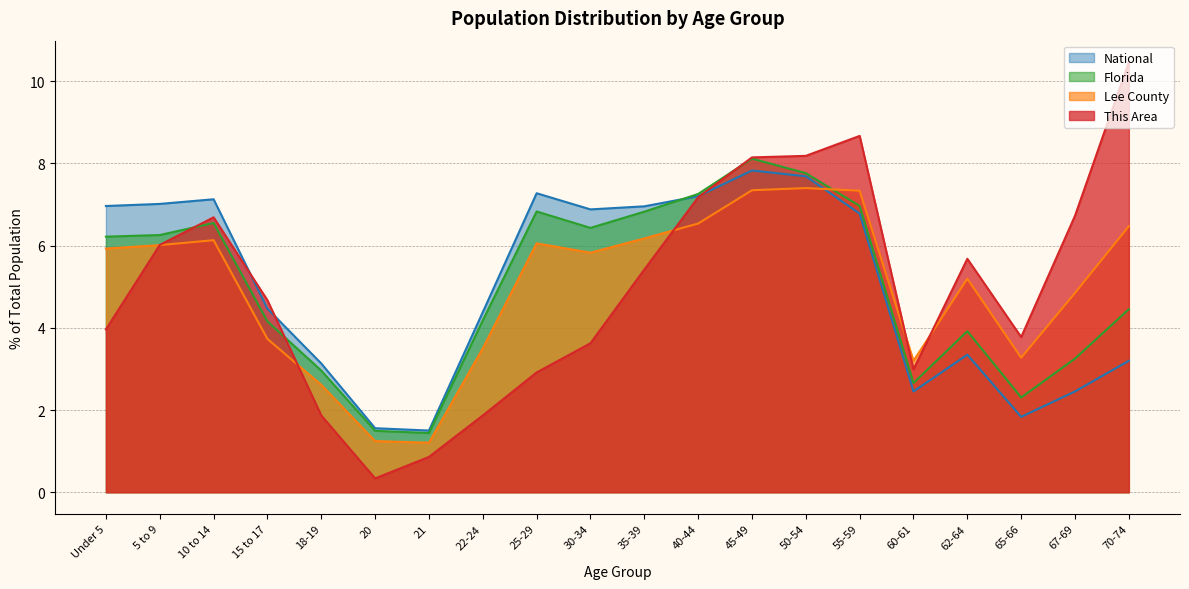

Which series has the largest range (max minus min)?

This Area